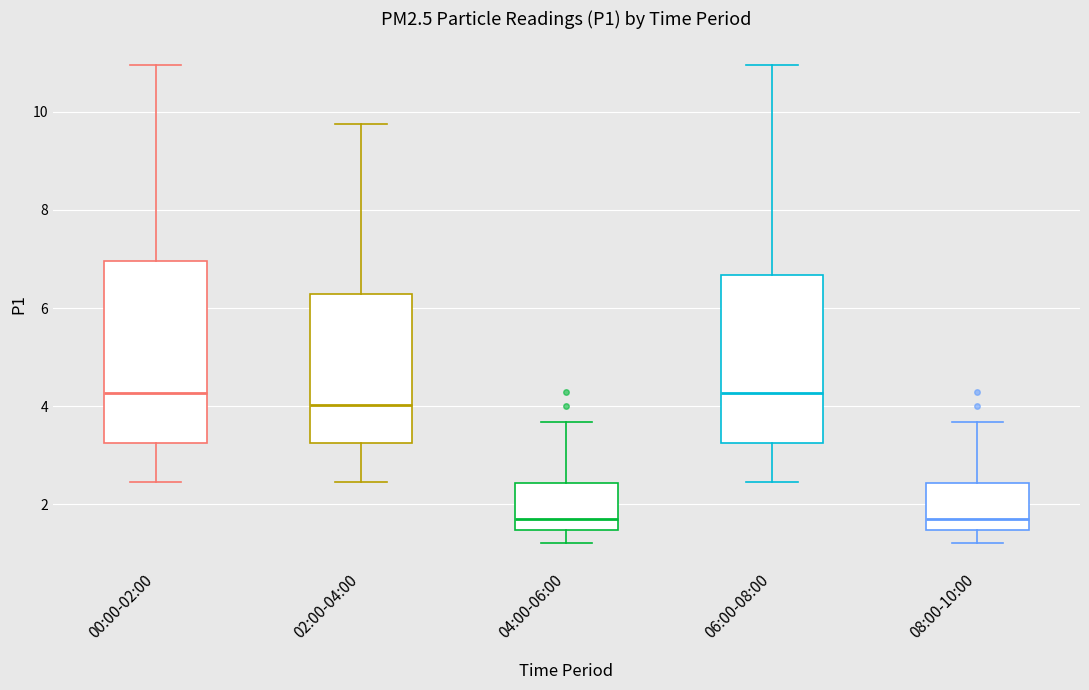

Reading left to right, transcribe this box plot: for each box, give where its median line is, the range the box spans, and where its two whiskers end, as read against the y-axis. The values are not printed on the chart, so give them approximately, as read against the axis.

00:00-02:00: median 4.2, box 3.2 to 7.0, whiskers 2.4 to 11.0
02:00-04:00: median 4.0, box 3.2 to 6.2, whiskers 2.4 to 9.8
04:00-06:00: median 1.8, box 1.4 to 2.4, whiskers 1.2 to 3.6
06:00-08:00: median 4.2, box 3.2 to 6.6, whiskers 2.4 to 11.0
08:00-10:00: median 1.8, box 1.4 to 2.4, whiskers 1.2 to 3.6